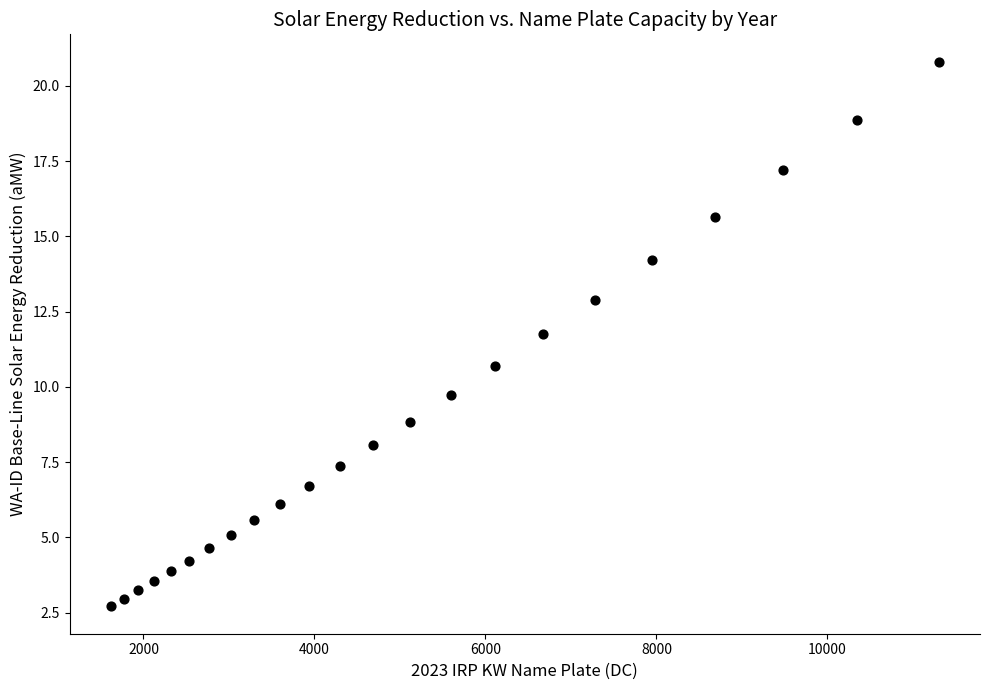

What Y value in the scatter plot is closest to 11?

10.7